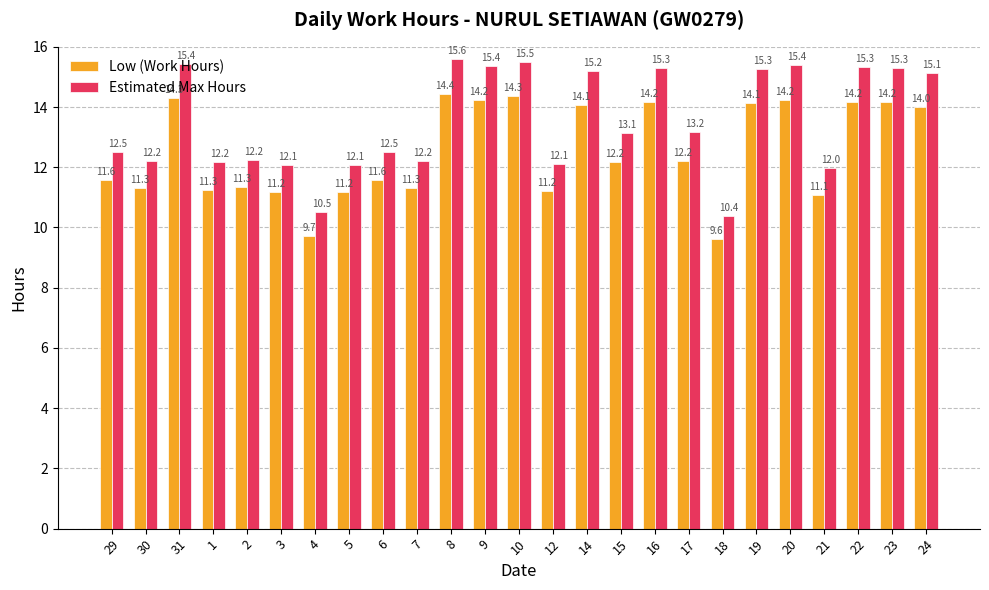

What is the difference between the second highest and second lowest values in the Estimated Max Hours series?

5.0